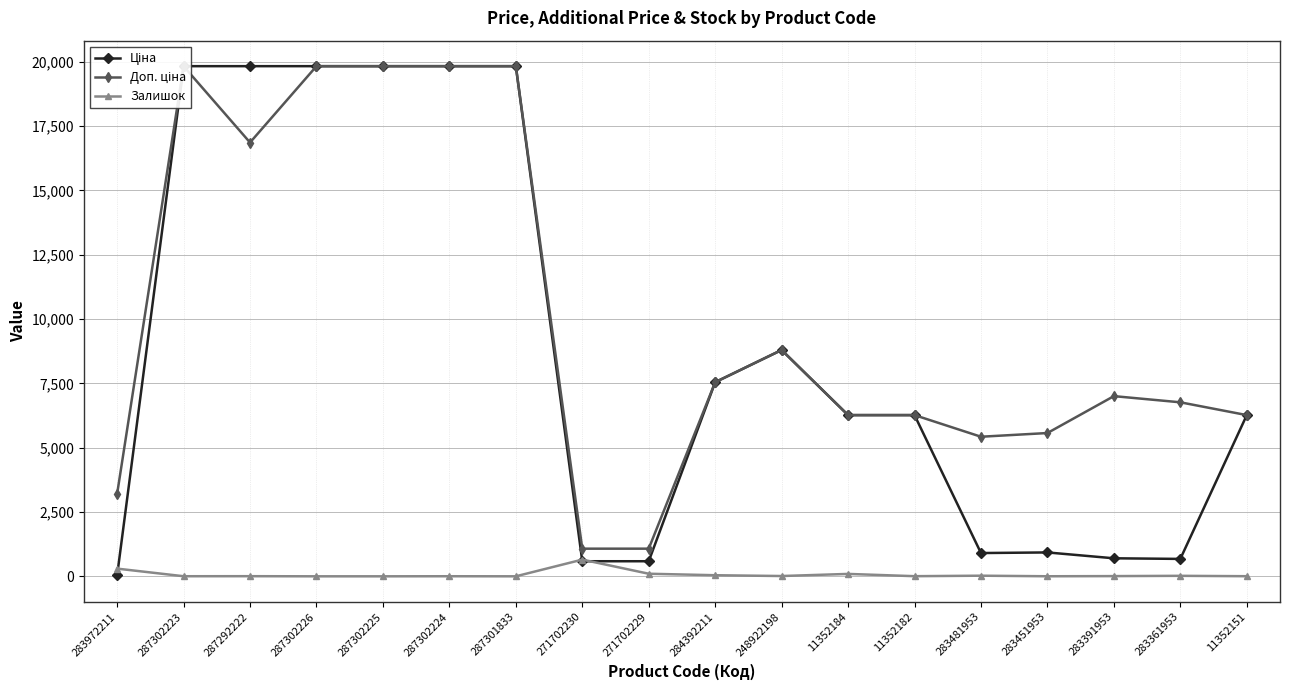

What is the value of the Залишок point at the 13th from the left?

5